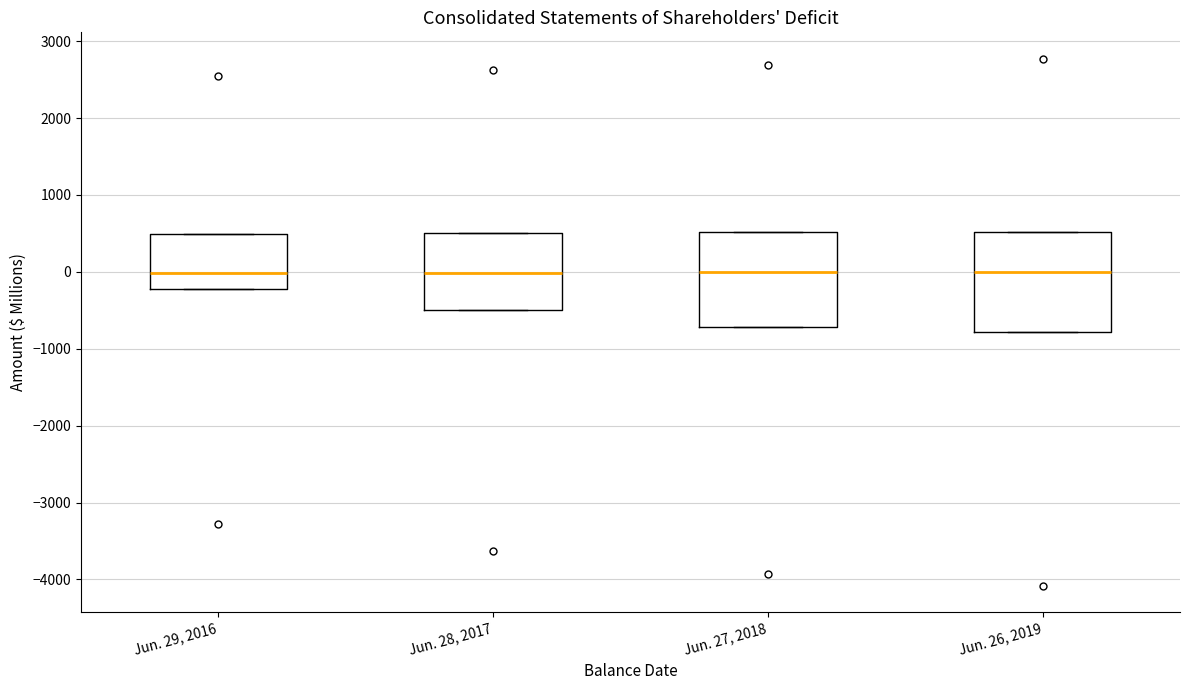

Reading left to right, read every box against the y-axis: the position of its median line, the range the box covers, and the ends of its whiskers. The values are not printed on the chart, so give them approximately, as read against the axis.

Jun. 29, 2016: median 0, box -200 to 500, whiskers -200 to 500
Jun. 28, 2017: median 0, box -500 to 500, whiskers -500 to 500
Jun. 27, 2018: median 0, box -700 to 500, whiskers -700 to 500
Jun. 26, 2019: median 0, box -800 to 500, whiskers -800 to 500